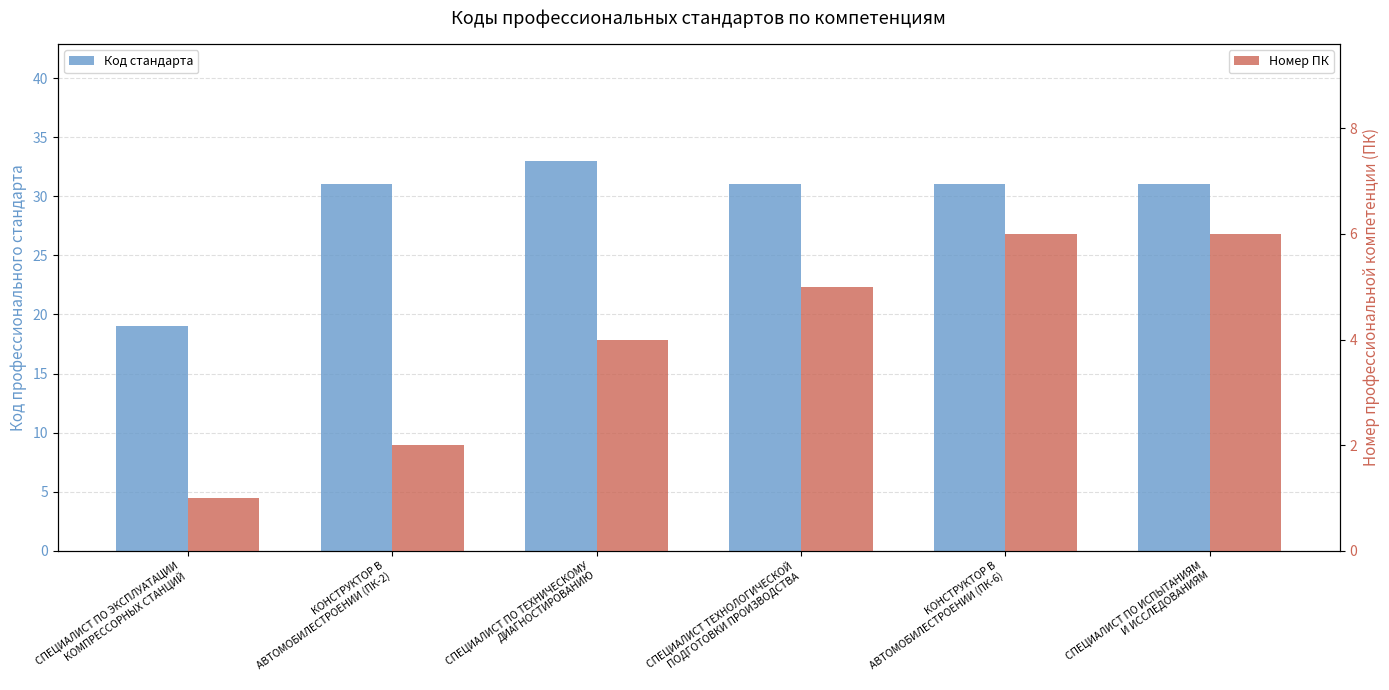

Which has a higher value, СПЕЦИАЛИСТ ПО ТЕХНИЧЕСКОМУ
ДИАГНОСТИРОВАНИЮ or СПЕЦИАЛИСТ ПО ИСПЫТАНИЯМ
И ИССЛЕДОВАНИЯМ?

СПЕЦИАЛИСТ ПО ТЕХНИЧЕСКОМУ
ДИАГНОСТИРОВАНИЮ